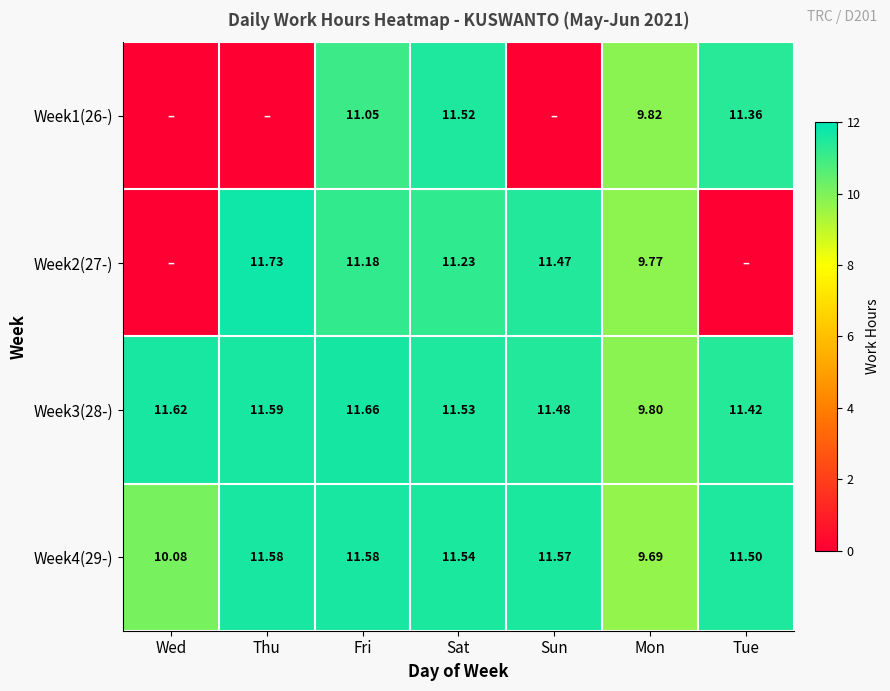

At which label does Week4(29-) first exceed 11?

Thu